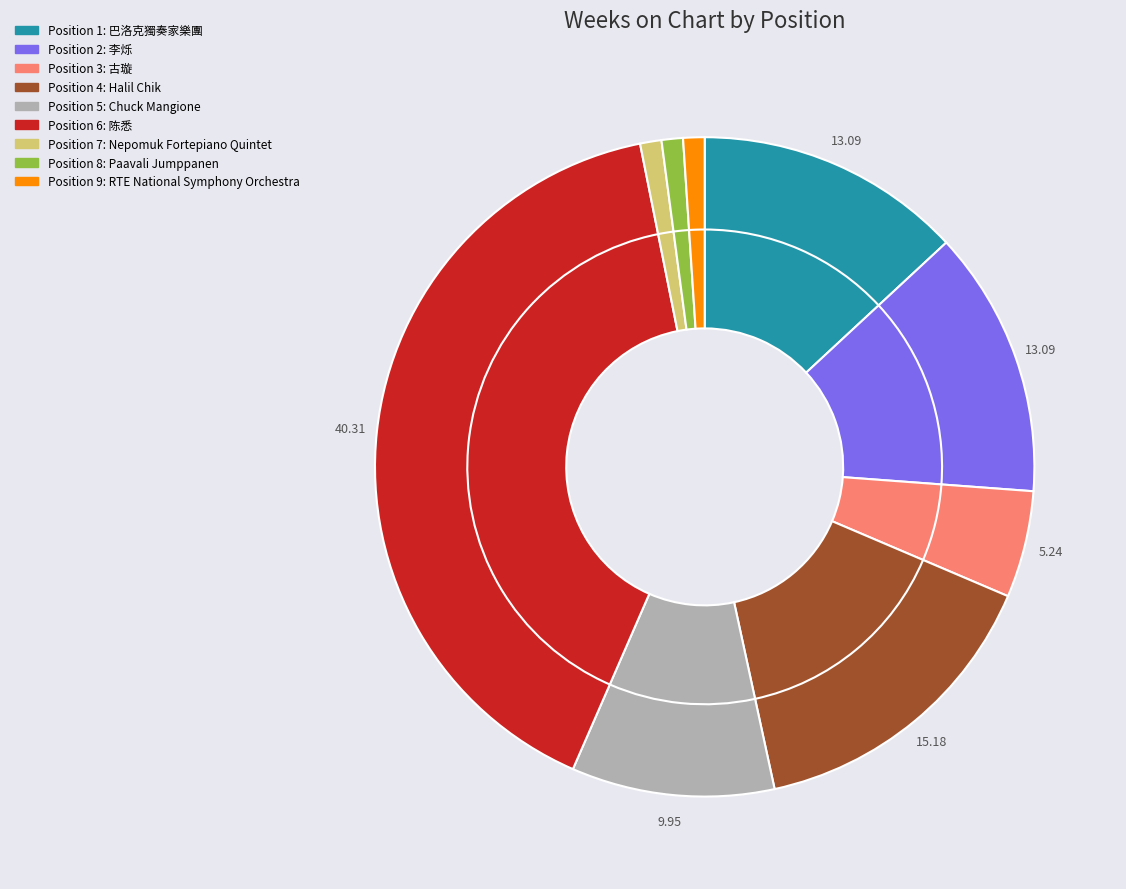

To the nearest percent, what percentage of the pie is 4?

15%